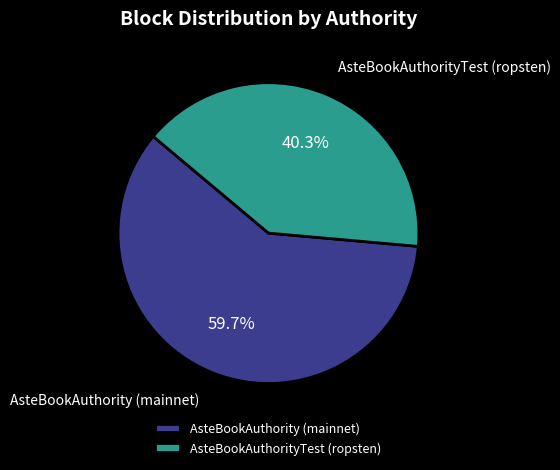

Does any single category account for the majority?

Yes